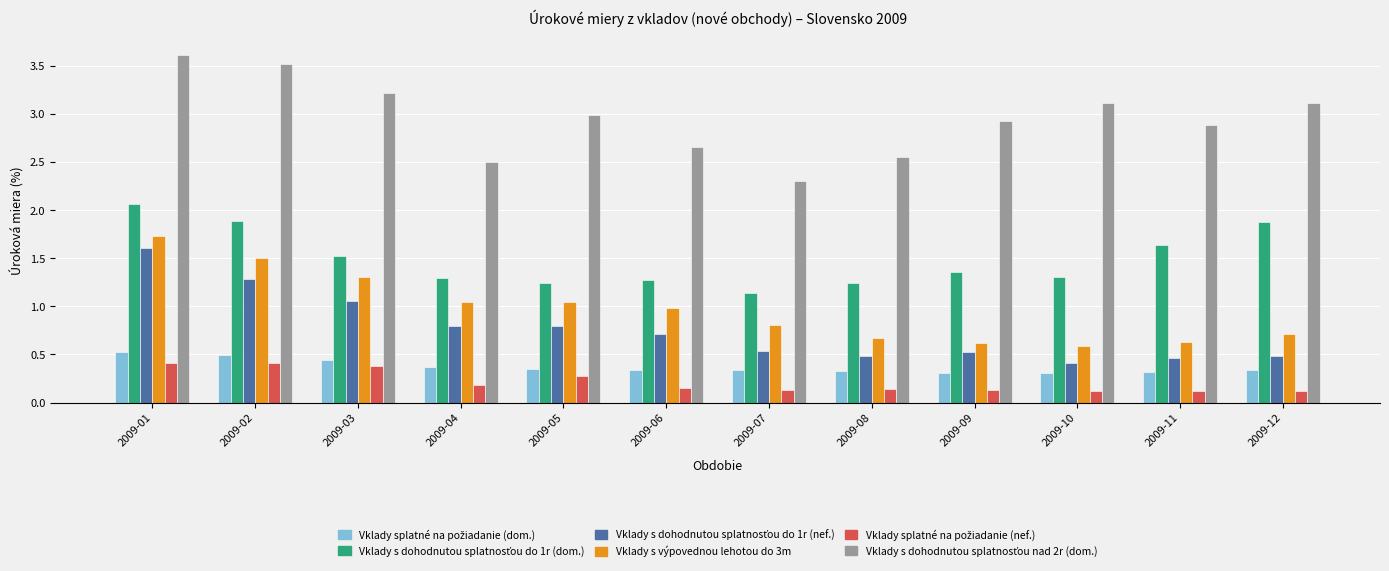

What is the maximum value shown in the chart?

3.6